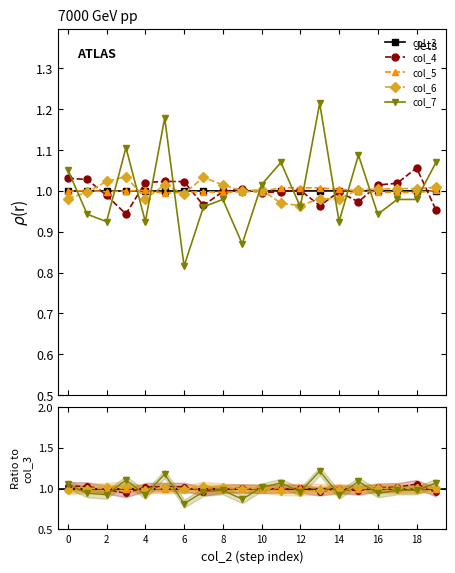

How many categories are shown in the chart?

20